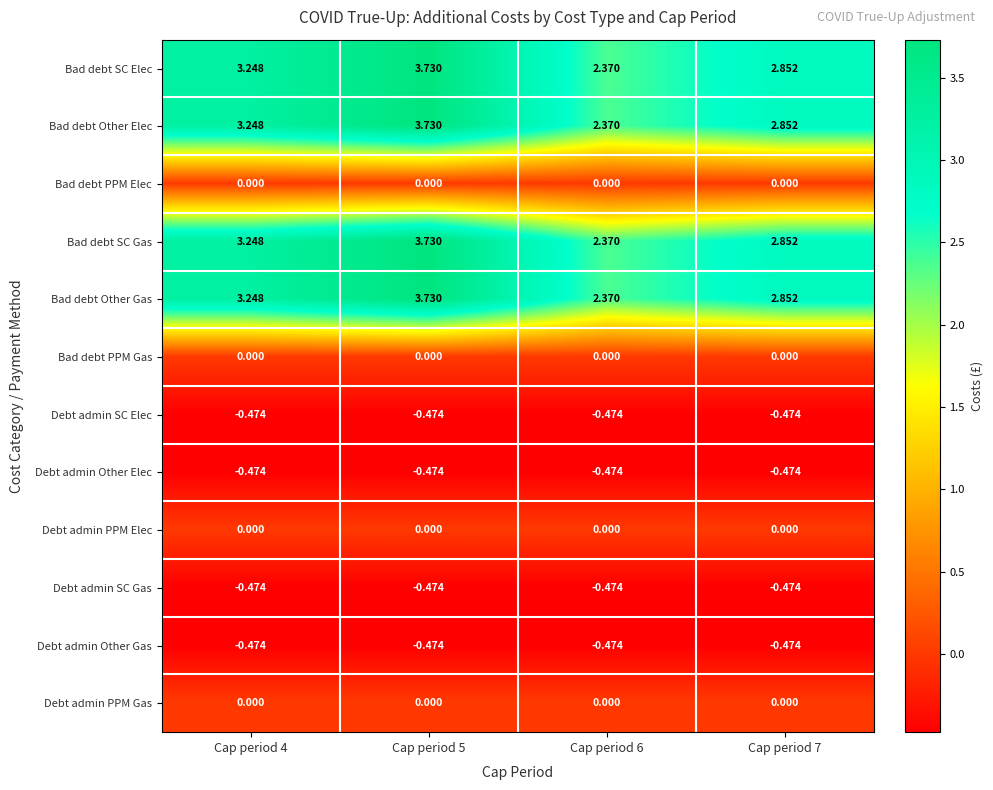

Between Cap period 5 and Cap period 6, which is larger?

Cap period 5